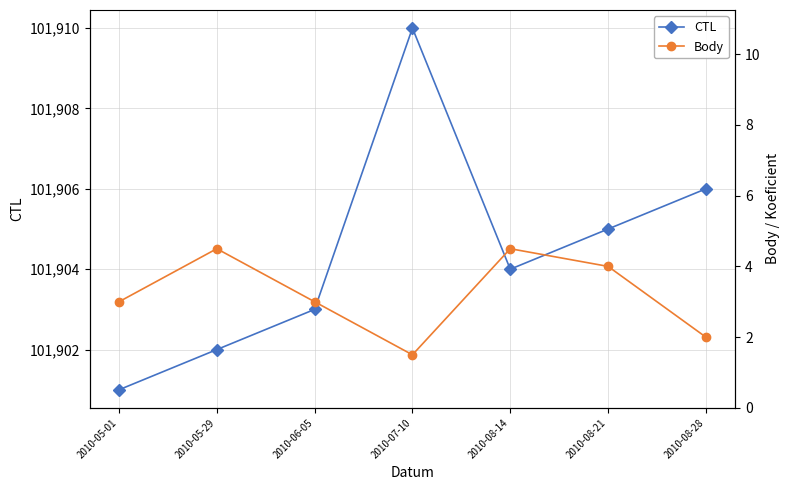

What is the average value of the CTL series?

101904.4